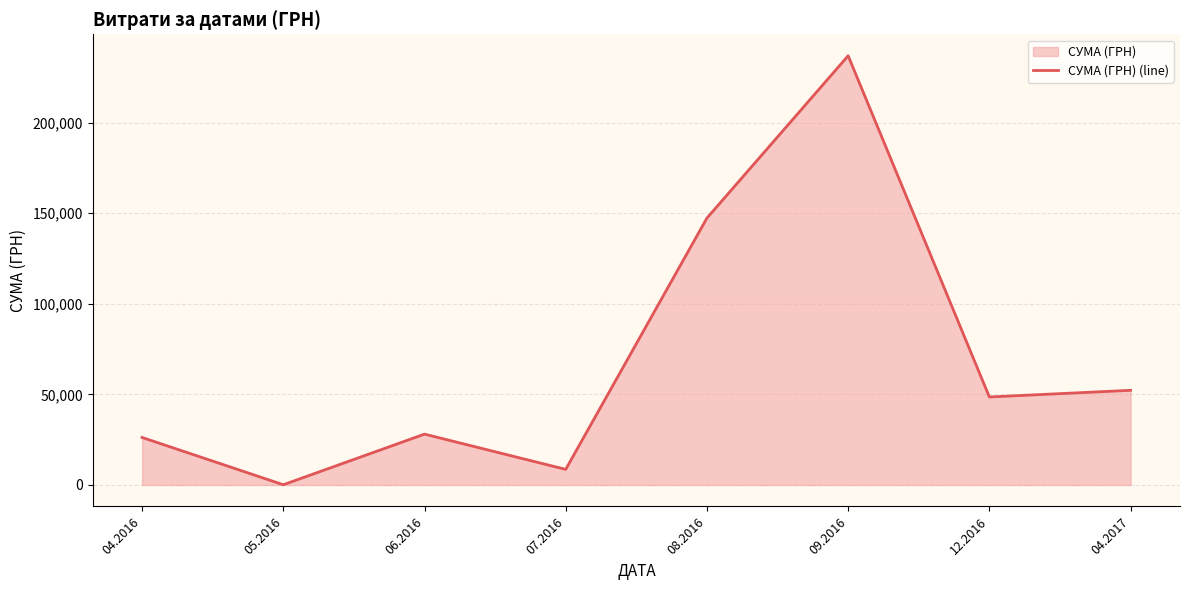

Approximately how many times larger is the value at 12.2016 compared to 04.2017?

0.9